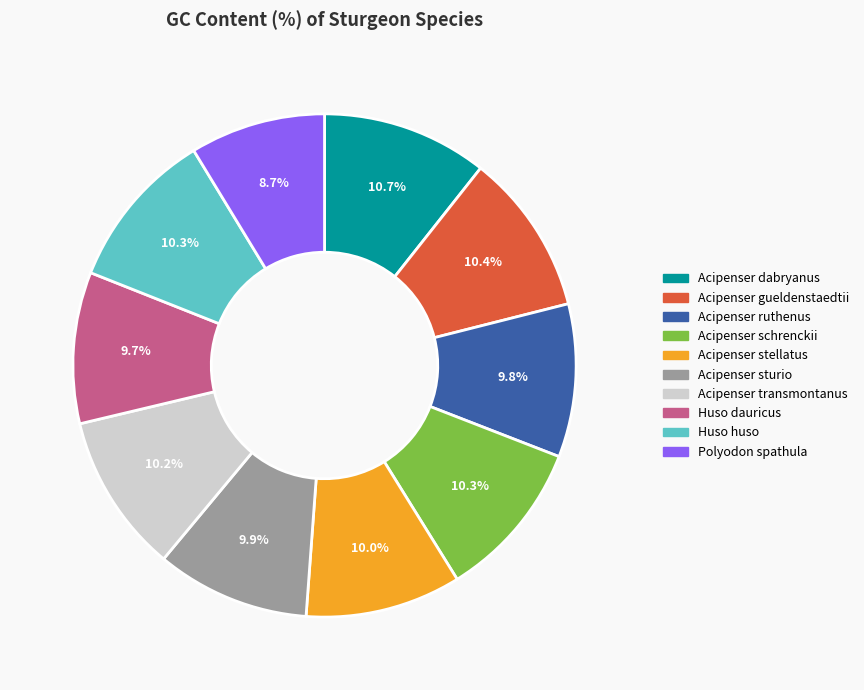

Combined, what portion of the pie is Huso huso and Acipenser sturio?

20.2%